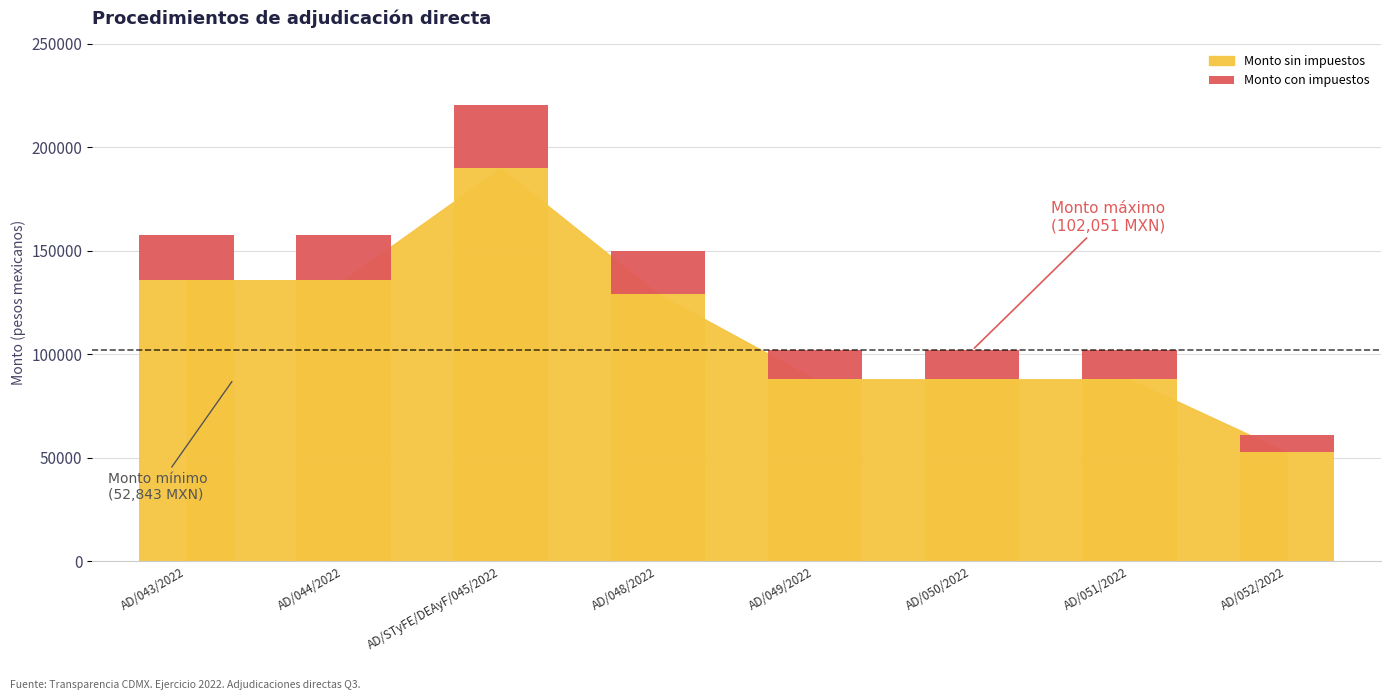

List the labels in order of value, largest first.

AD/STyFE/DEAyF/045/2022, AD/043/2022, AD/044/2022, AD/048/2022, AD/049/2022, AD/050/2022, AD/051/2022, AD/052/2022